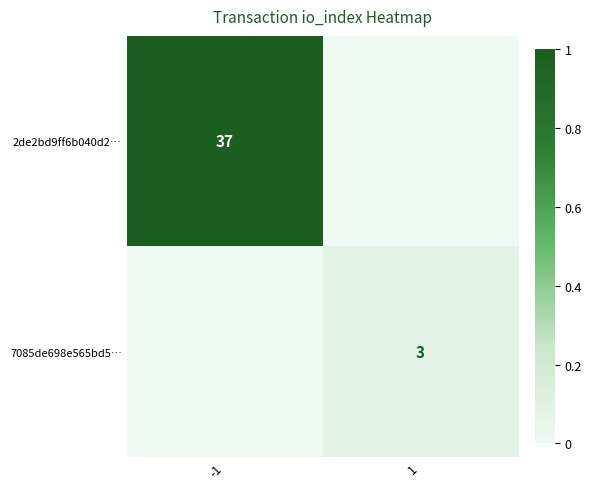

At which category does the chart reach its peak across all series?

-1